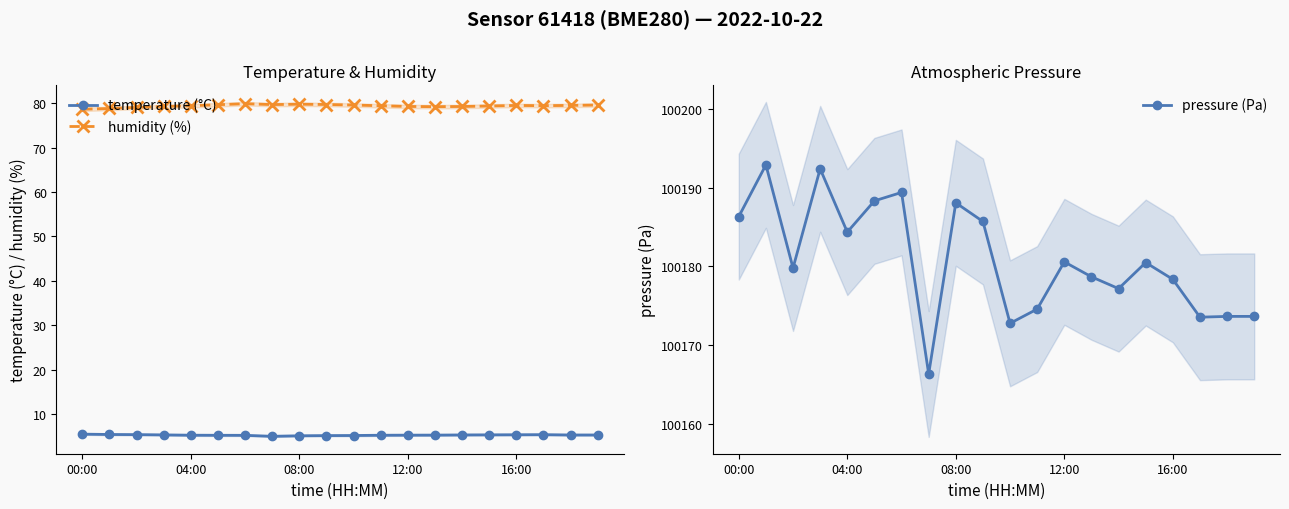

True or false: humidity (%) and temperature (°C) intersect in this chart.

False